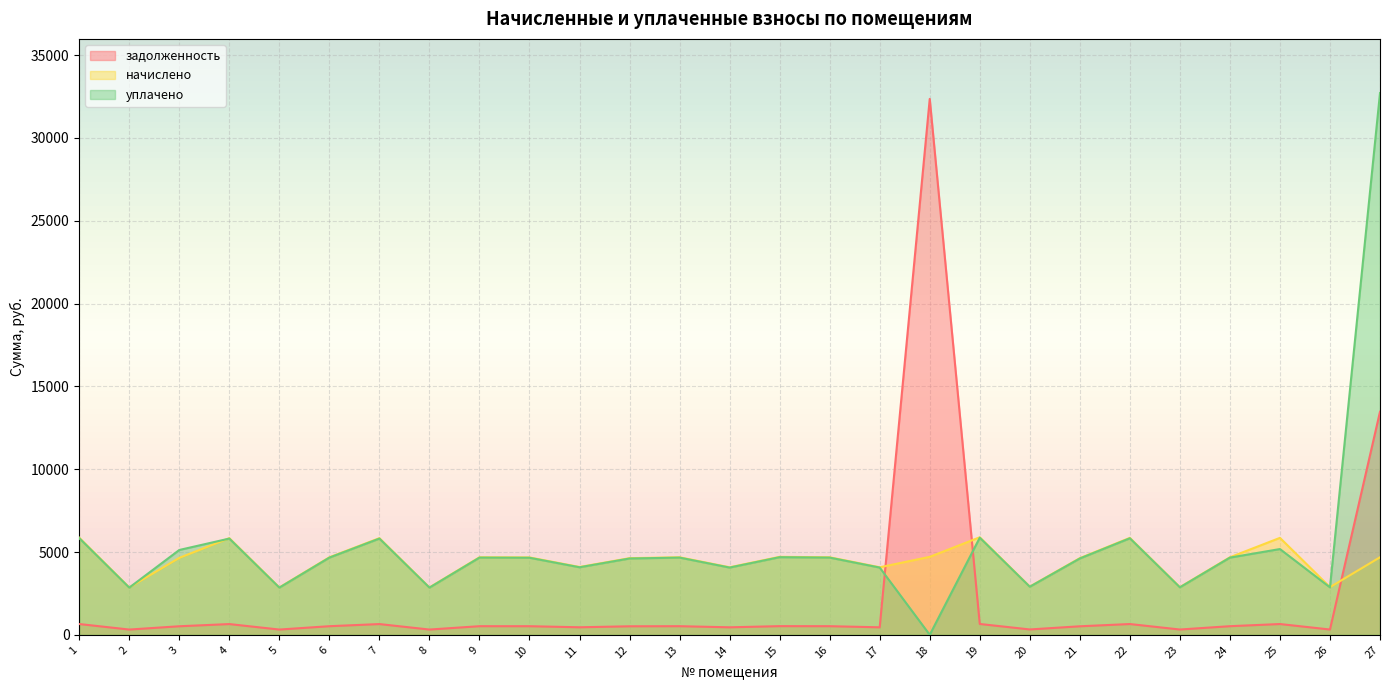

What is the maximum value shown in the chart?

32711.5